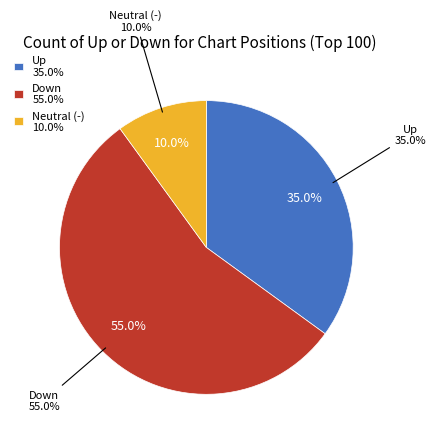

How many slices are in this pie chart?

3